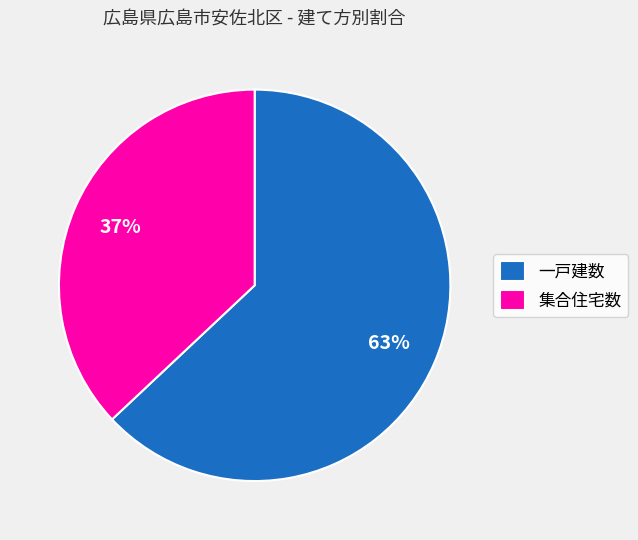

To the nearest percent, what is the average slice percentage?

50%